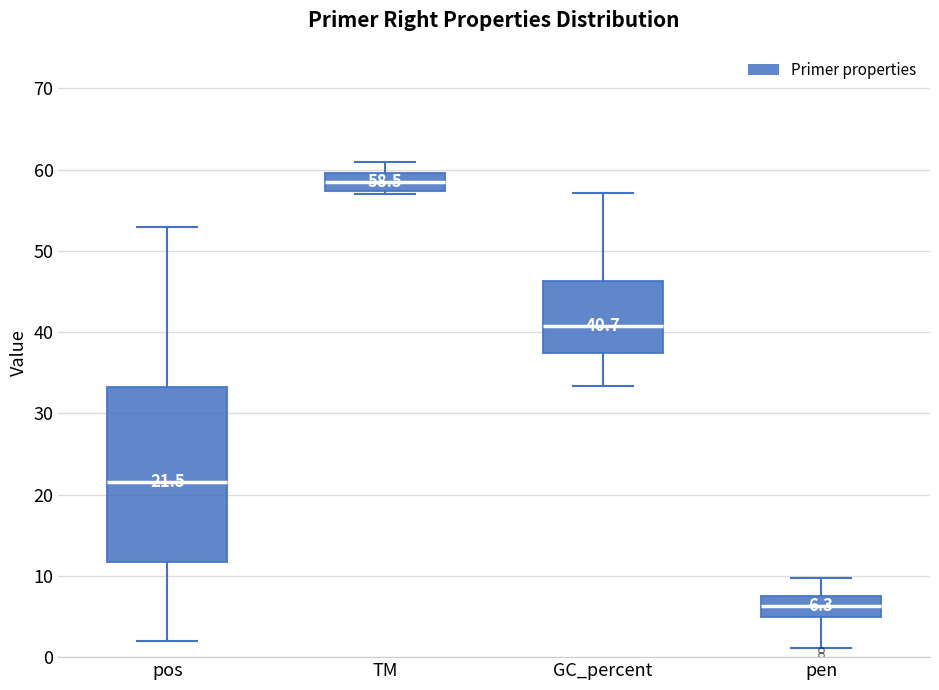

Which box's median line is the lowest?

pen